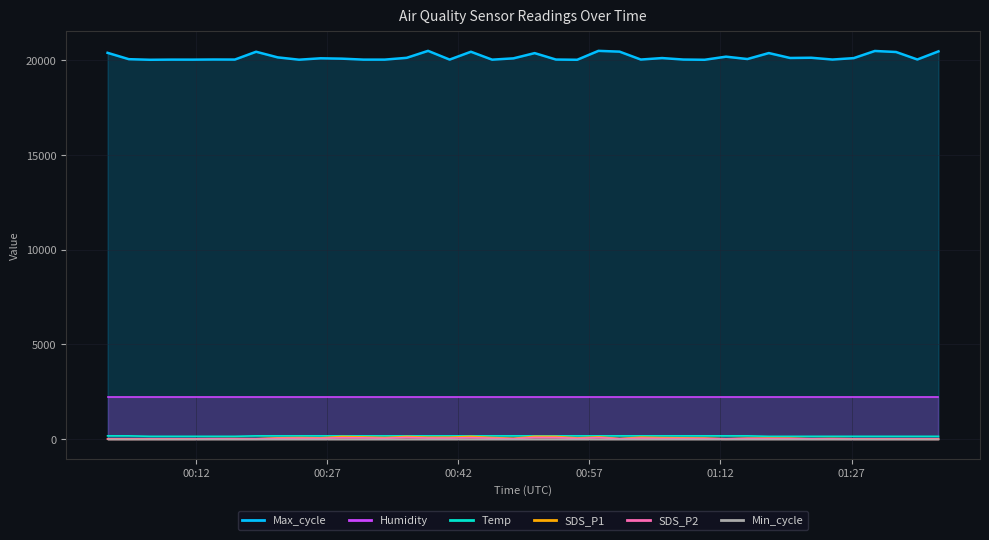

True or false: SDS_P1 and SDS_P2 cross at least once.

False